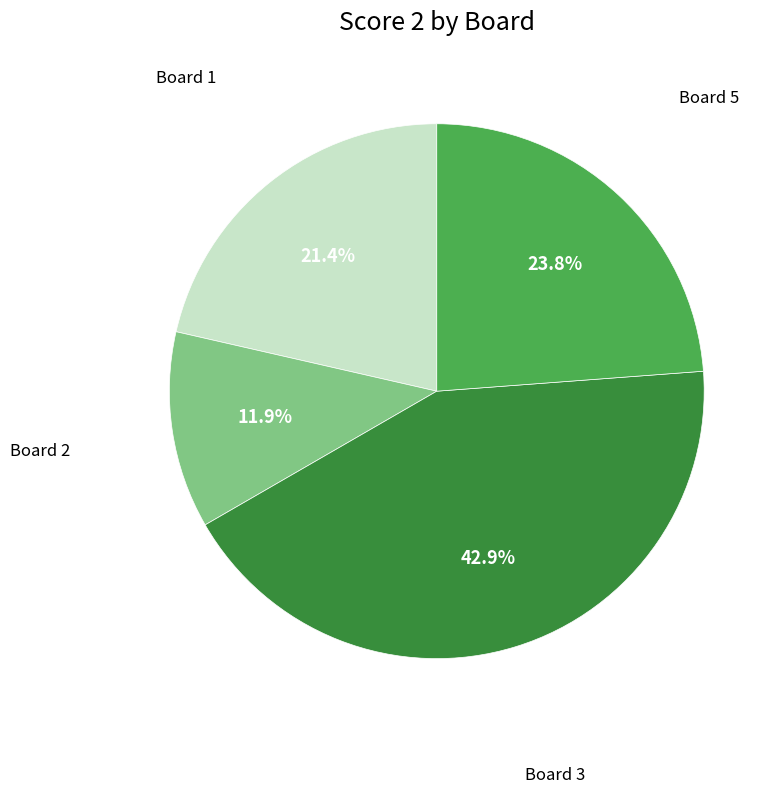

Is there a majority slice in this chart?

No